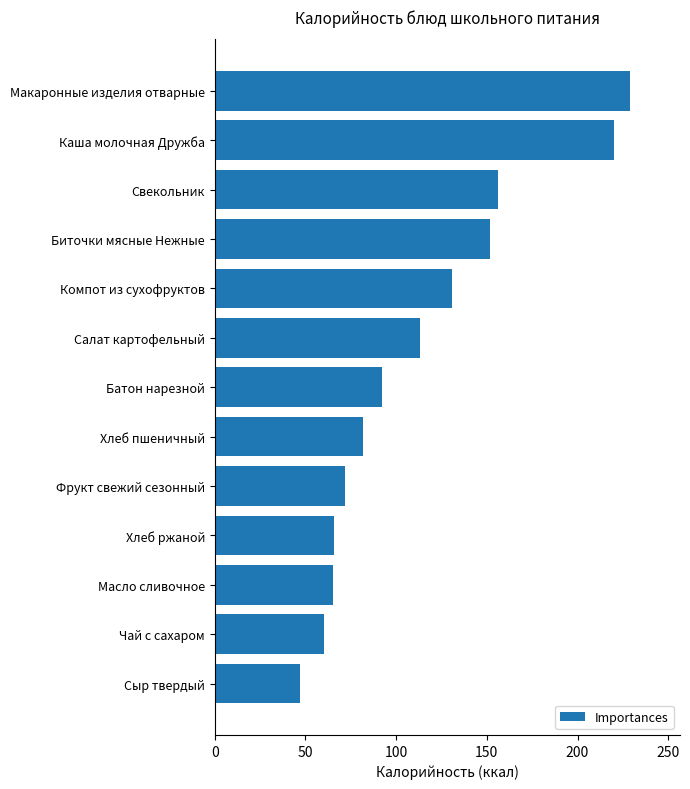

What is the greatest value displayed?

229